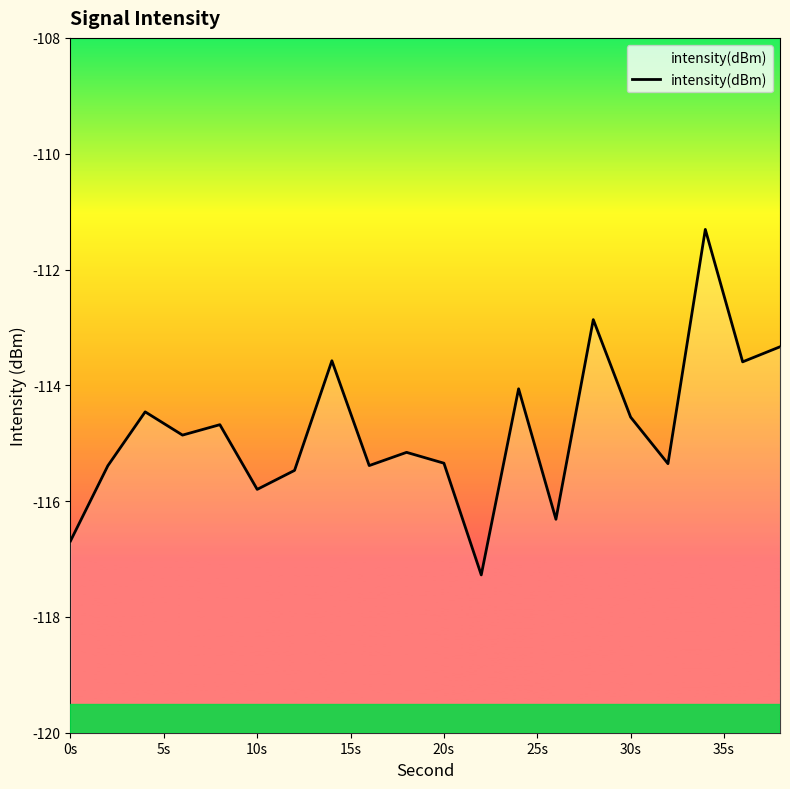

What is the minimum value shown in the chart?

-117.3